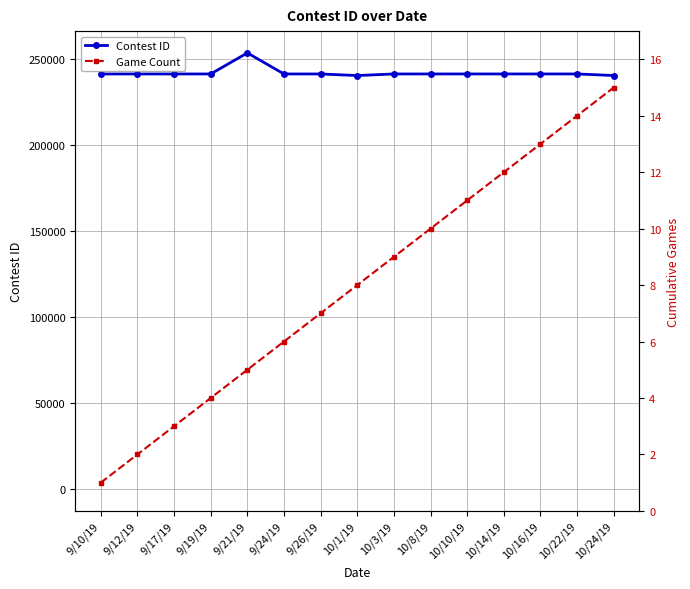

What is the minimum value for Contest ID?

240541